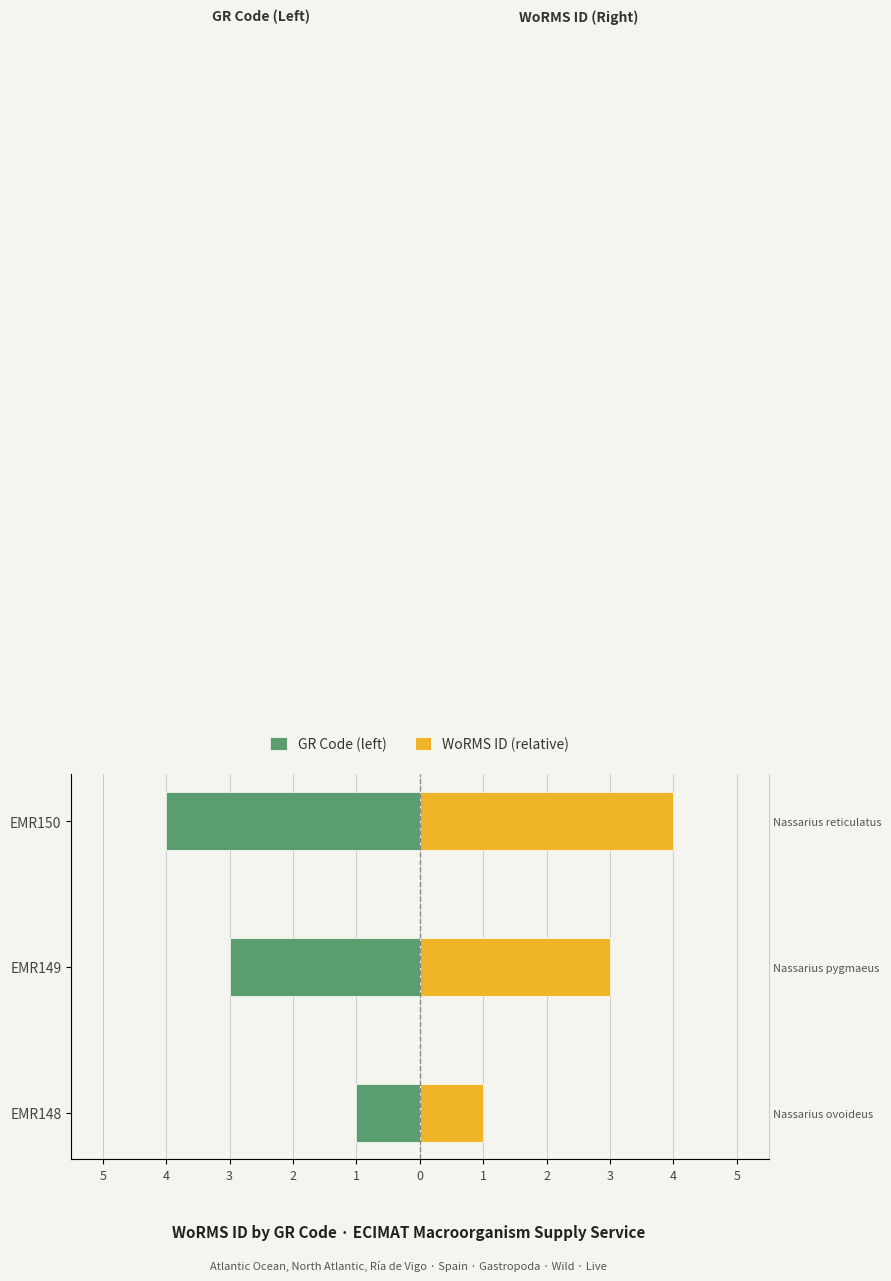

What is the approximate value of WoRMS ID (relative) at EMR148?

1